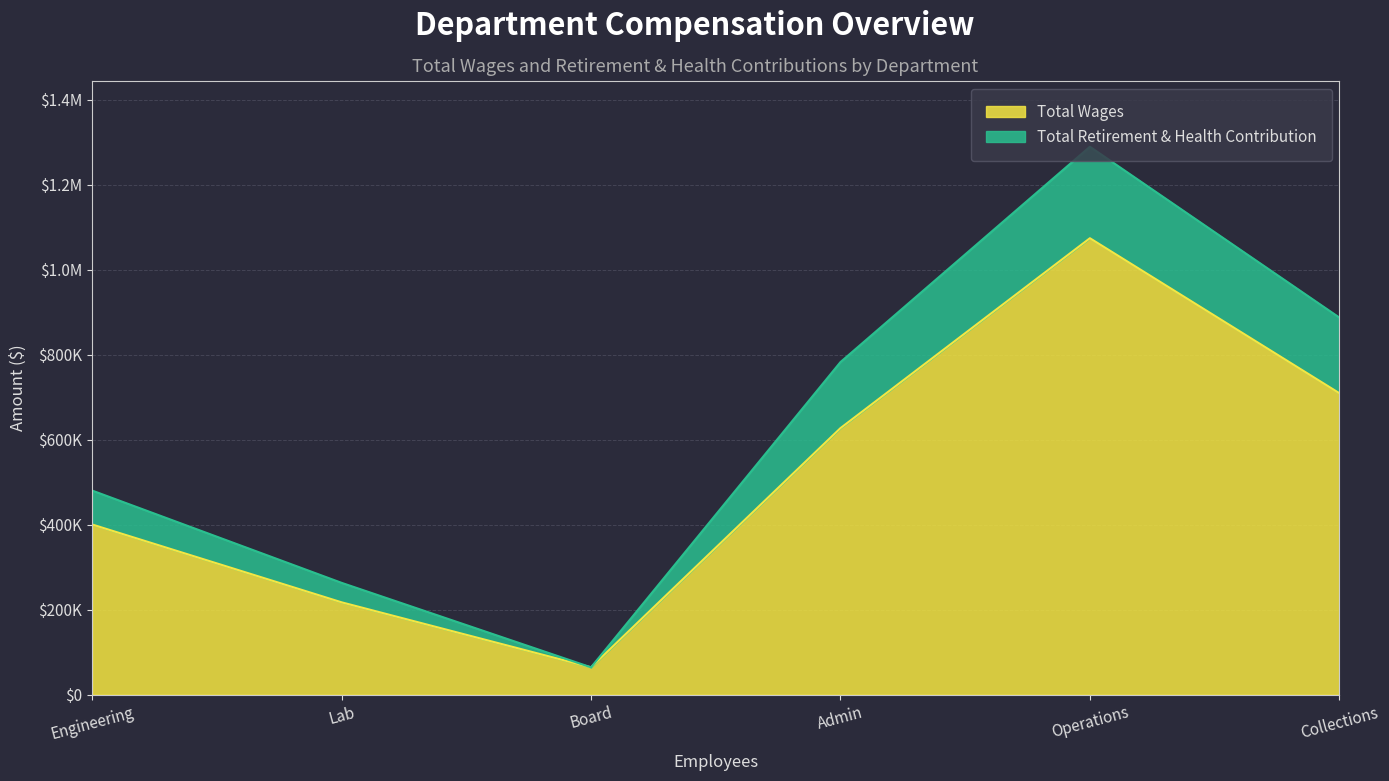

The Total Wages series shows 200268 at Collections. True or false?

False